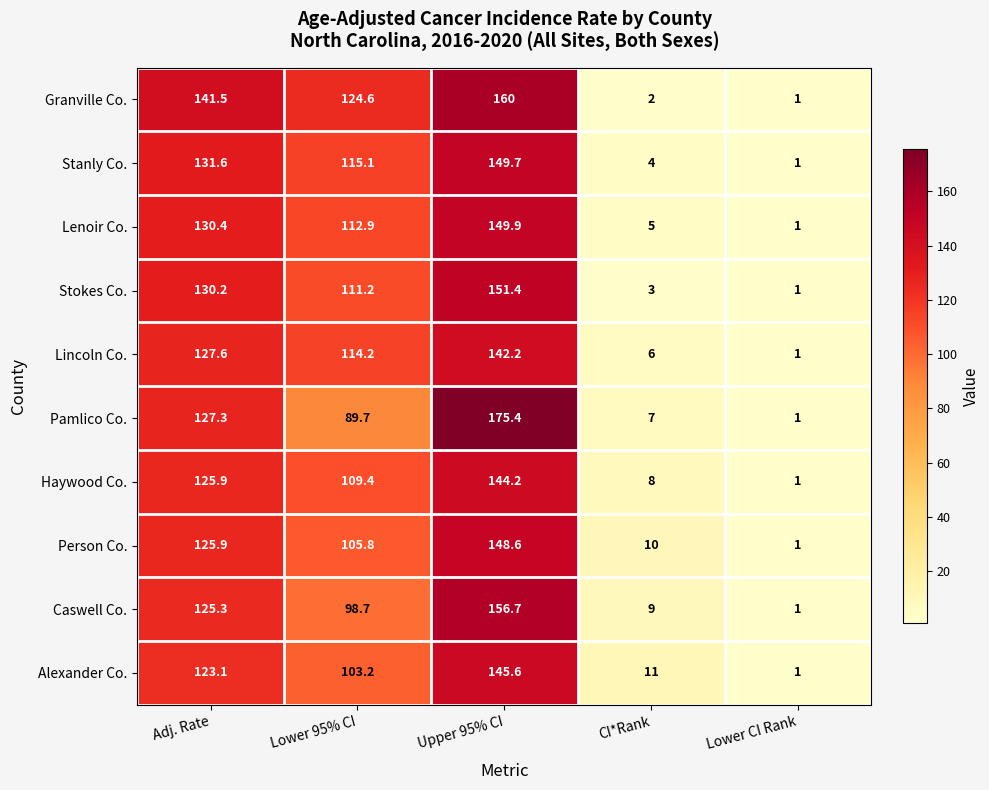

What is the difference between the maximum and minimum values in the Lincoln Co. series?

141.2